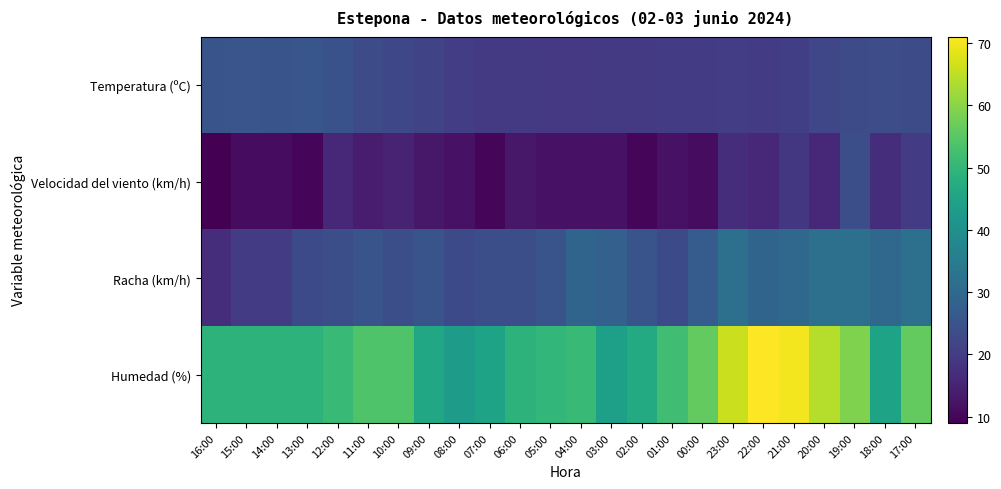

At 18:00, list the series in order from largest to smallest.

Humedad (%), Racha (km/h), Temperatura (ºC), Velocidad del viento (km/h)